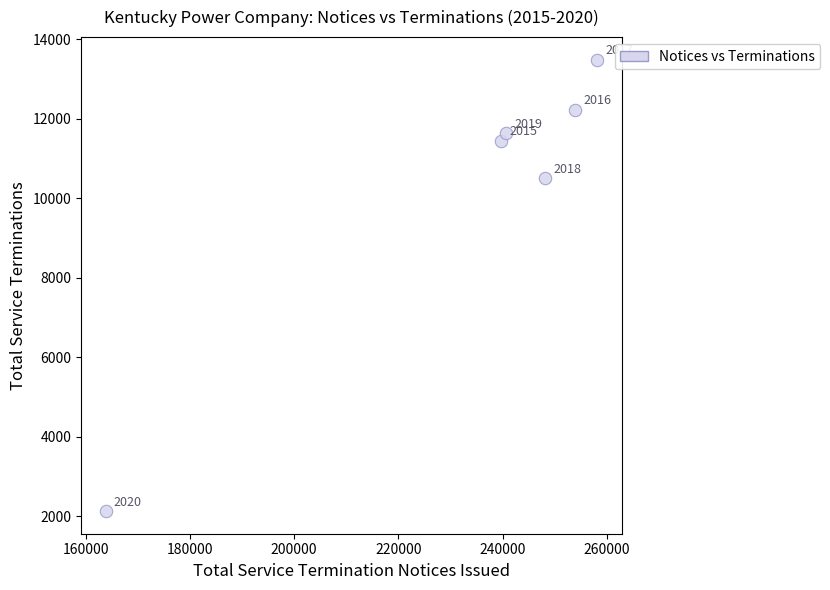

What Y value in the scatter plot is closest to 7813?

10512